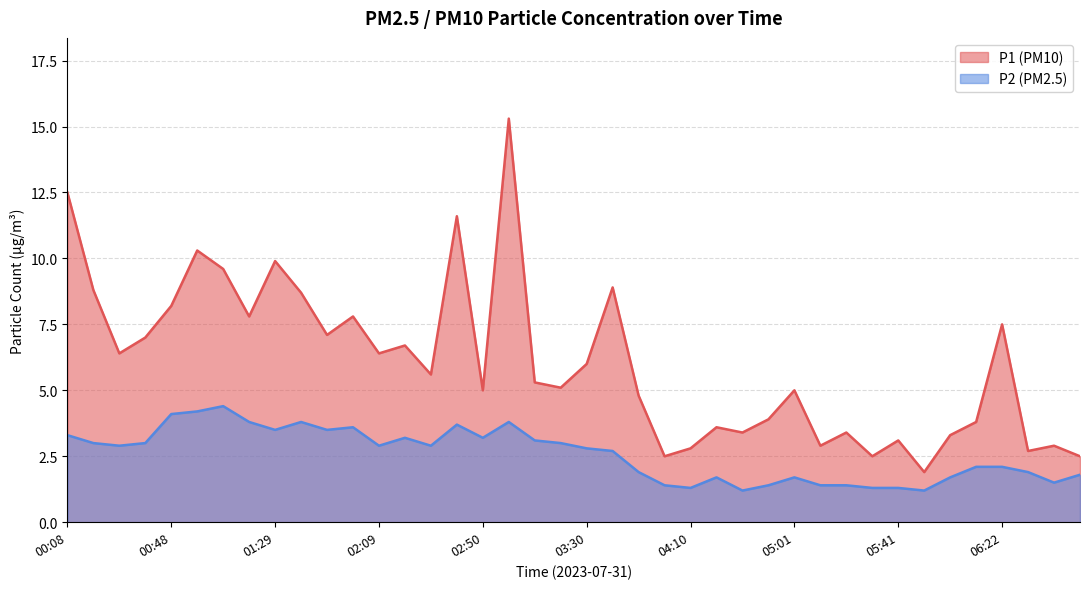

Where is P1 nearest to the value 8?

00:48